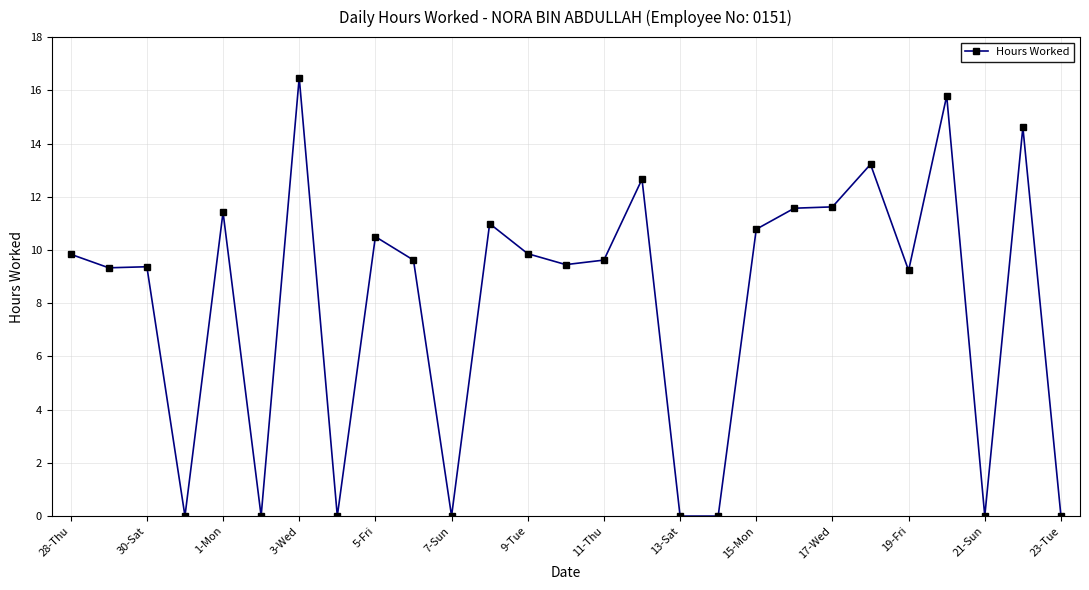

What is the difference between the maximum and minimum values?

16.5